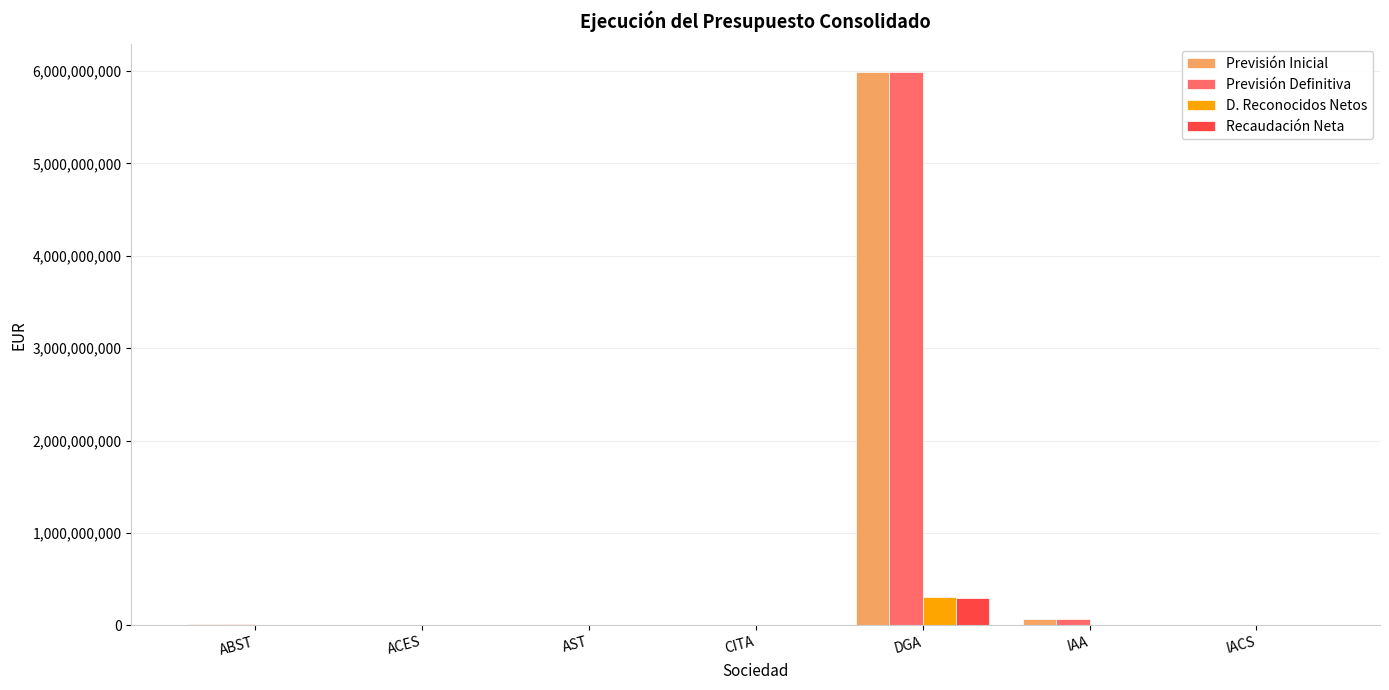

How many data points in D. Reconocidos Netos are above 1009686?

4